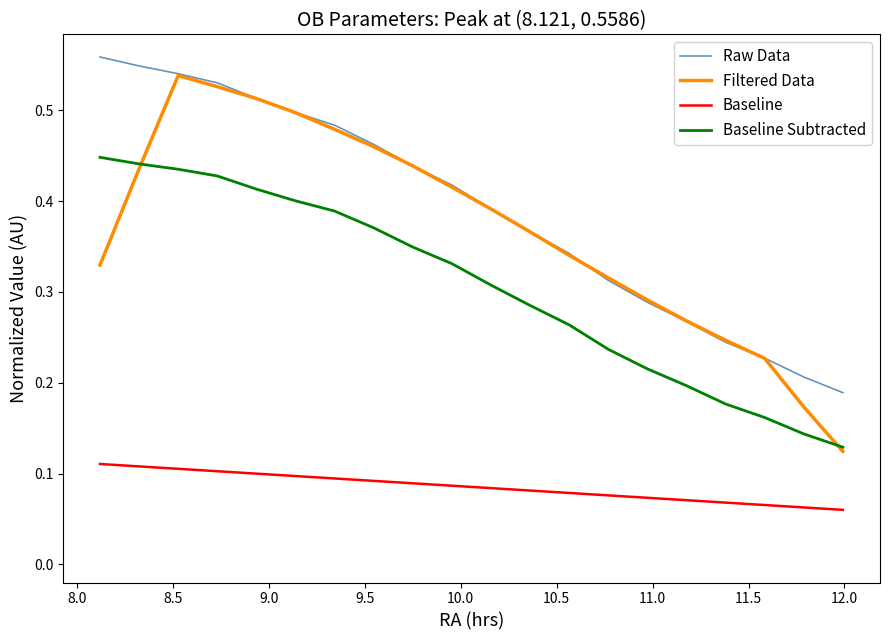

Which series has the largest range (max minus min)?

Filtered Data